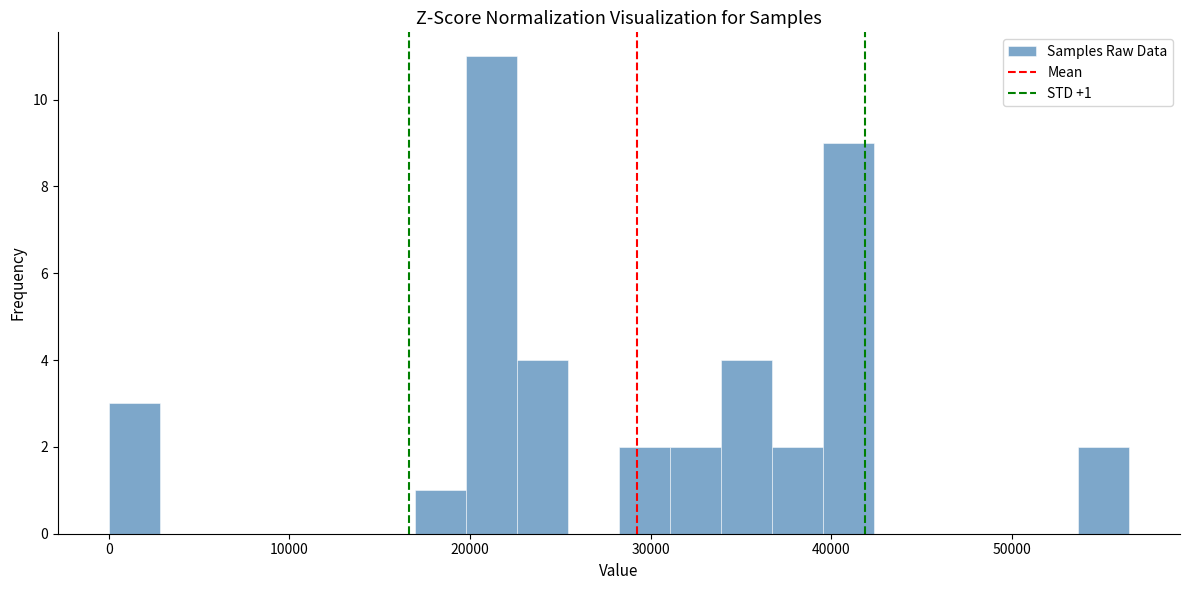

Around what value on the x-axis is the tallest bar? Give the approximate position of its centre, as read against the axis.

21000